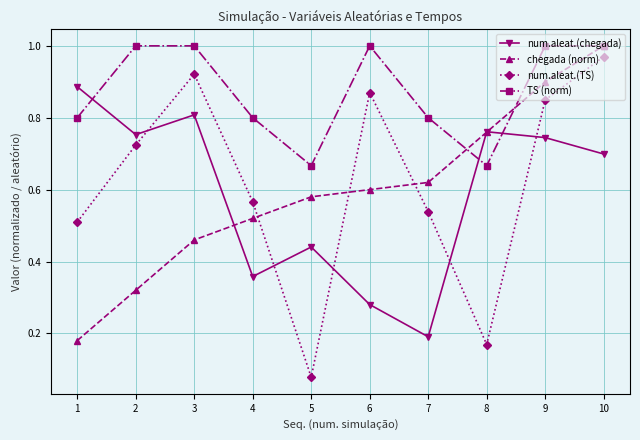

Between 6 and 9, which series saw the biggest shift?

num.aleat.(chegada)